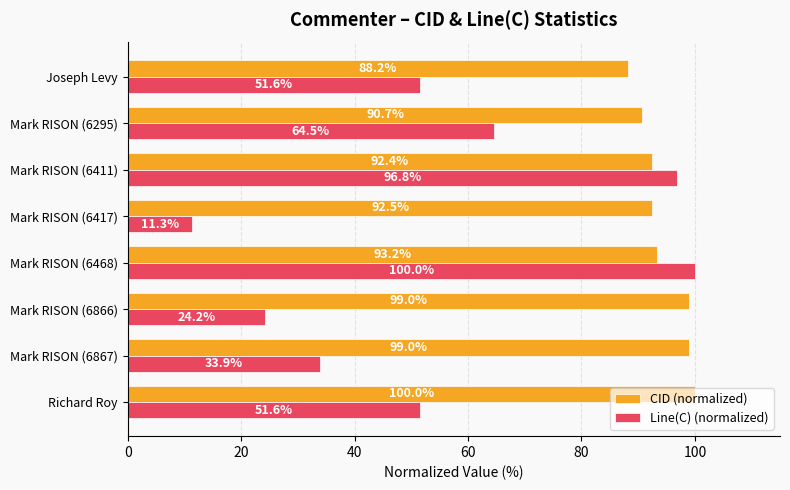

What are all the series names shown in the legend?

CID (normalized), Line(C) (normalized)